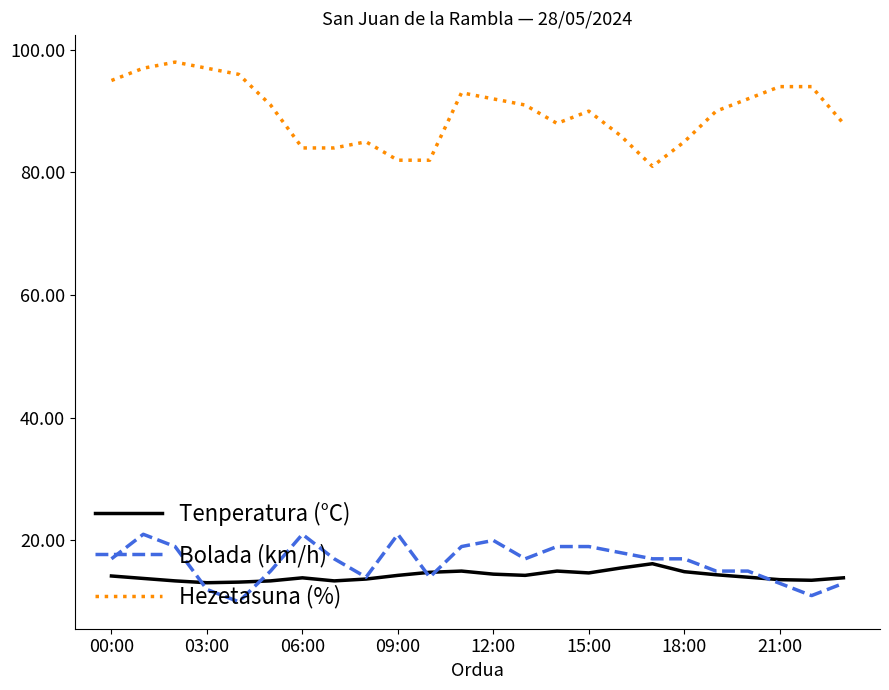

What is the maximum value shown in the chart?

98.0